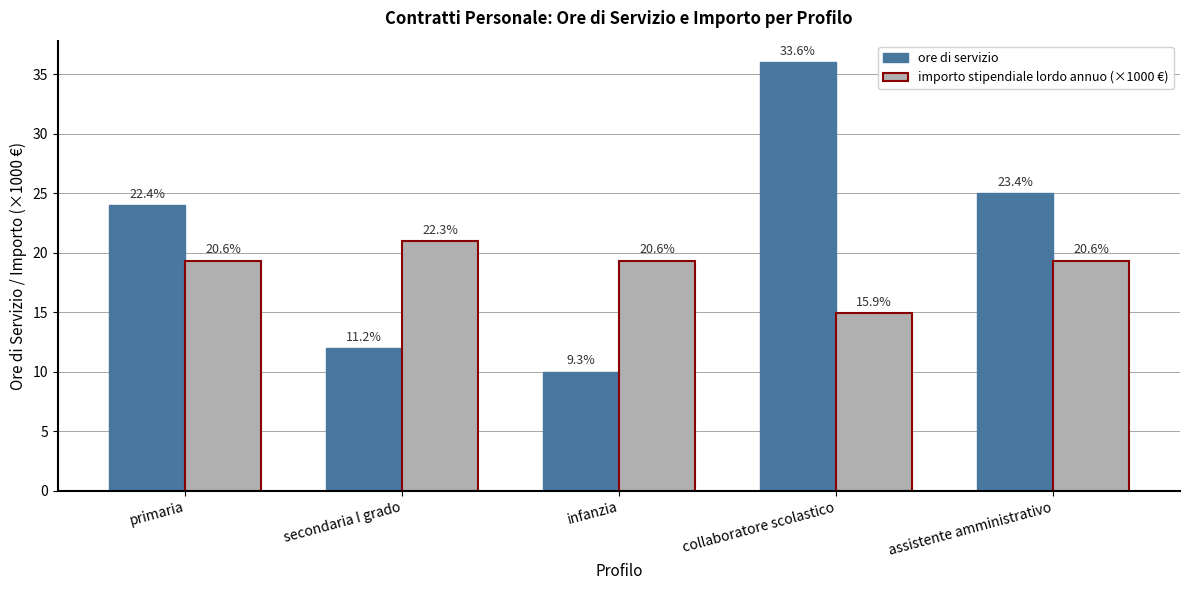

At which label does ore di servizio reach its peak?

collaboratore scolastico